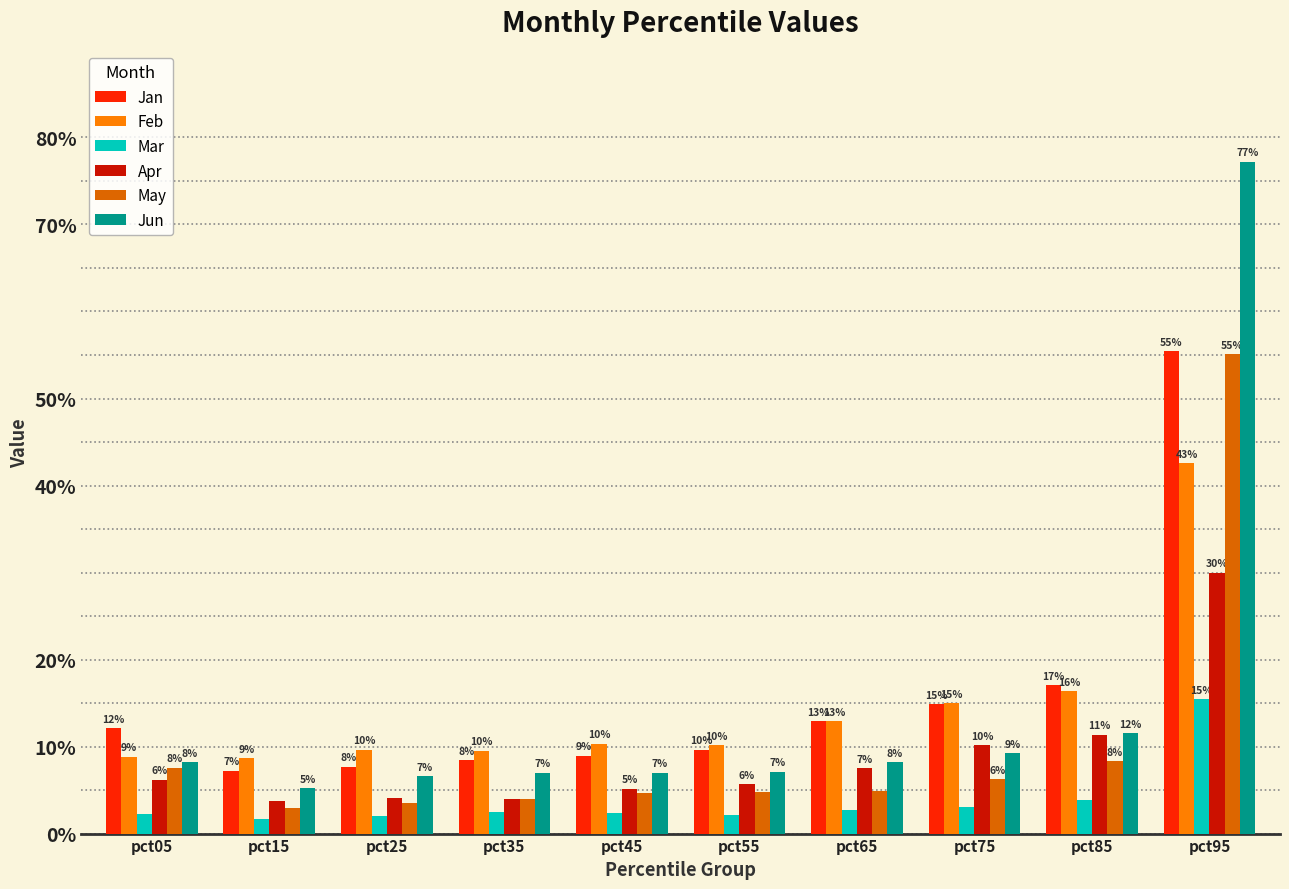

What is the maximum value shown in the chart?

0.8